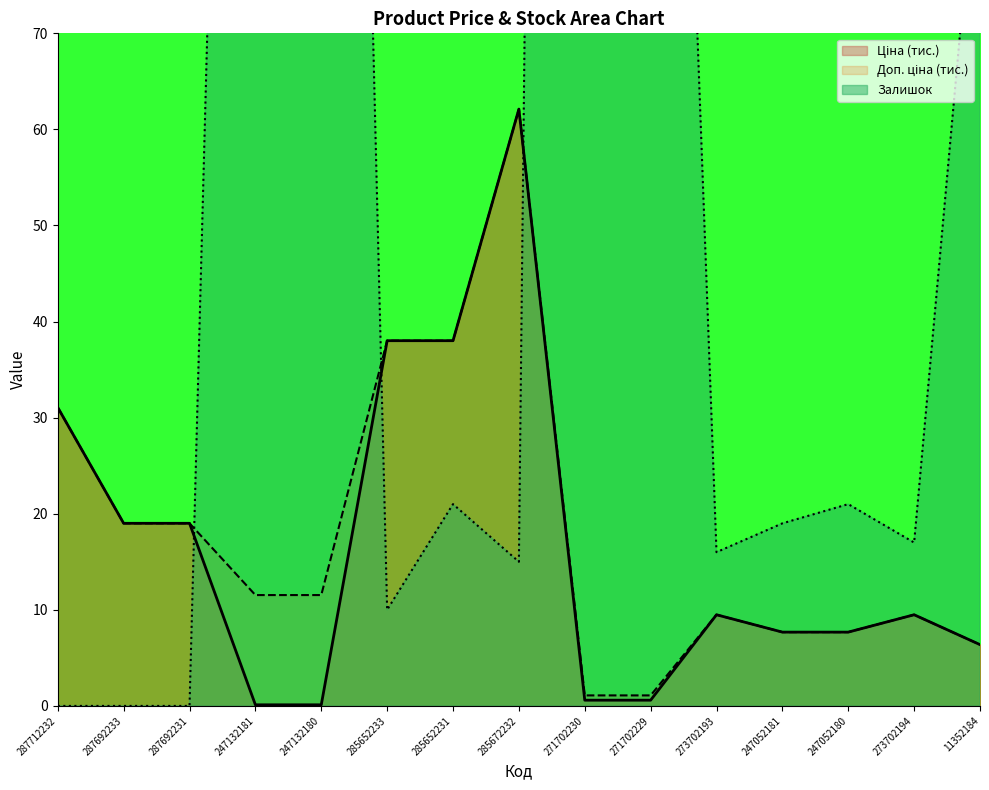

Rank the series at 287712232 from lowest to highest value.

Залишок, Ціна, Доп. ціна